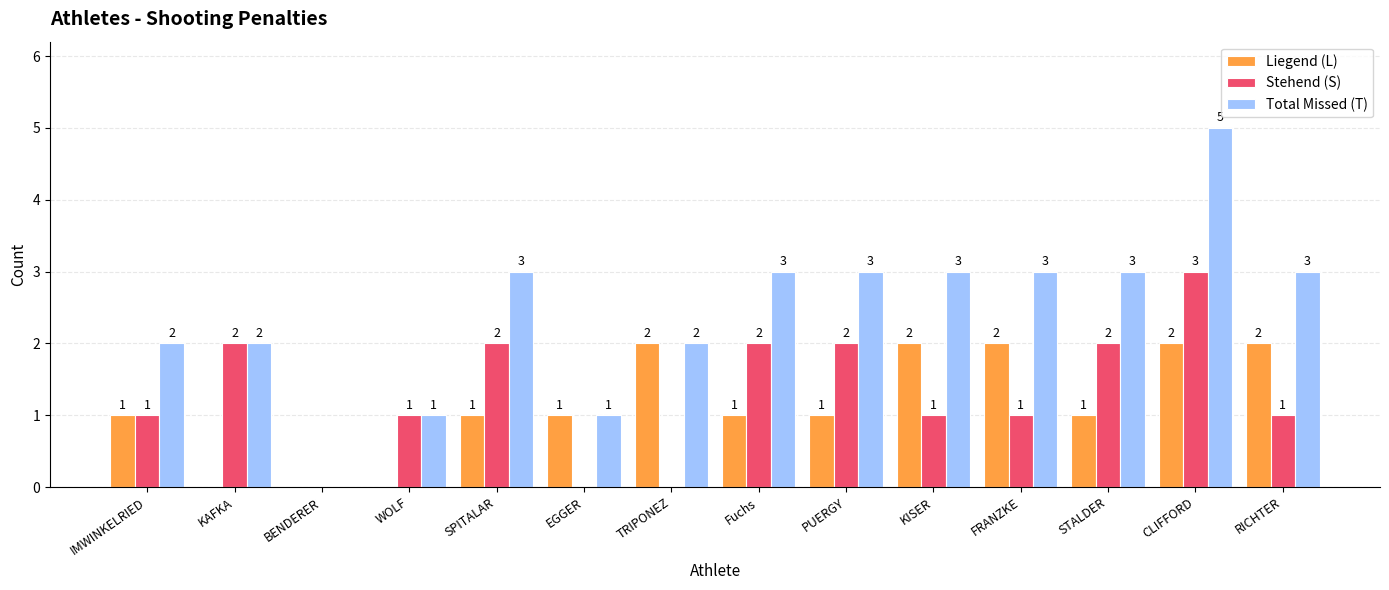

At which category is the sum across all series the highest?

CLIFFORD